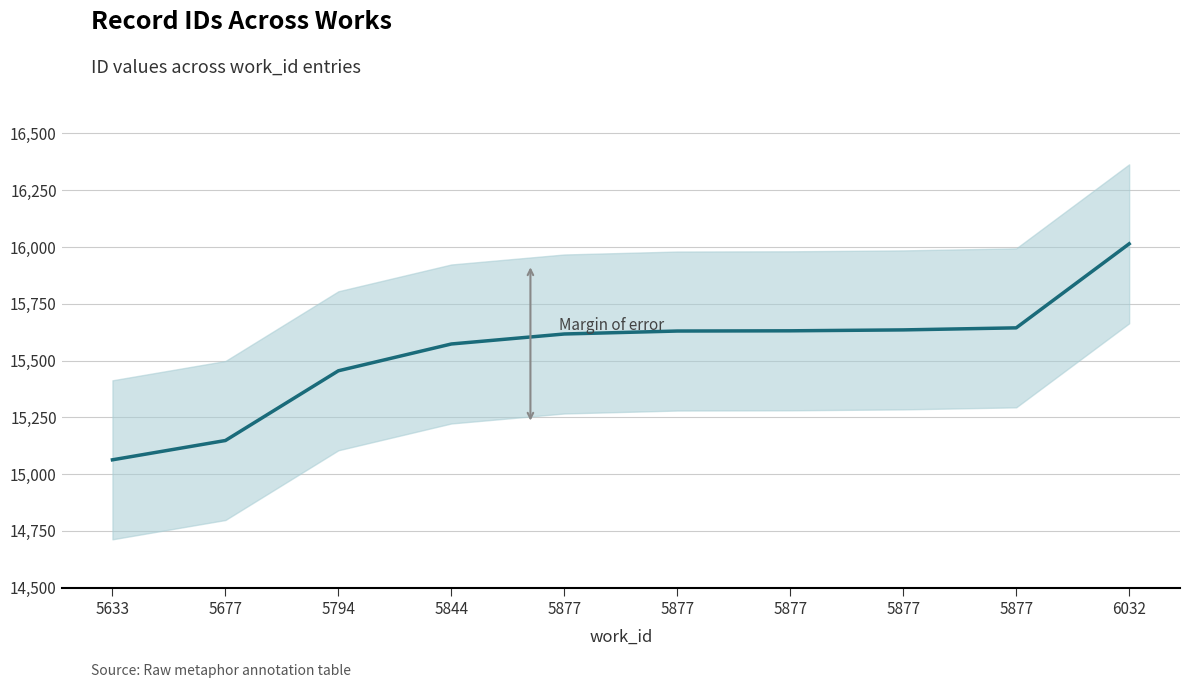

What is the average value?

15541